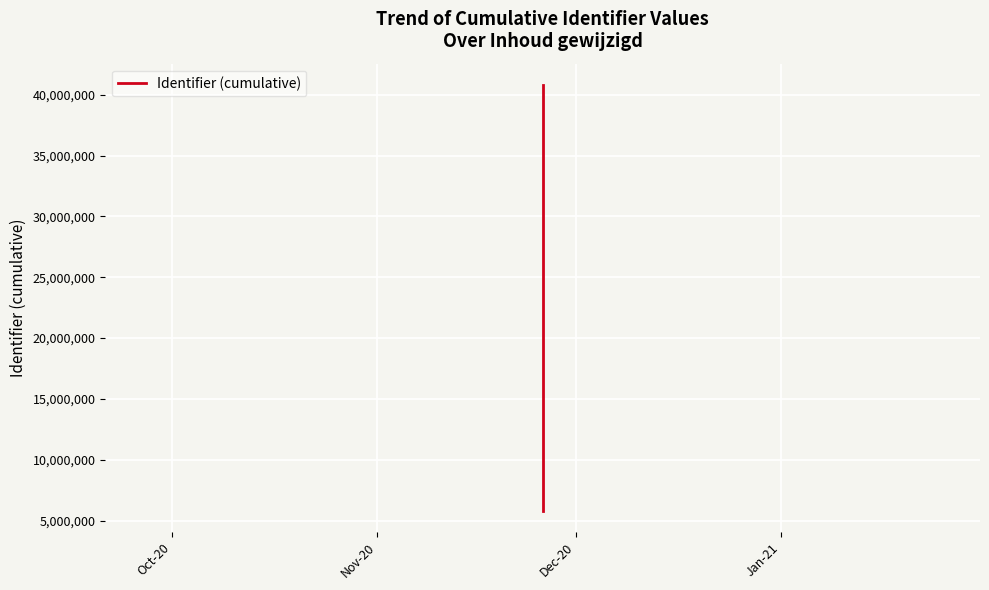

The chart shows a value of 3711870 at Oct-20. True or false?

False